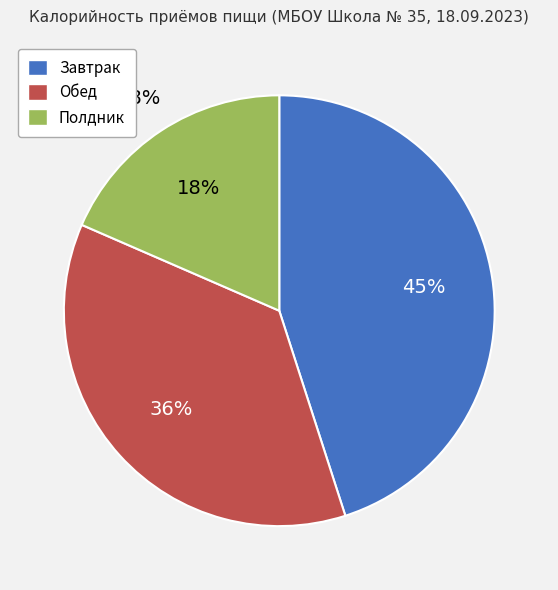

Combined, what portion of the pie is Завтрак and Обед?

81.5%